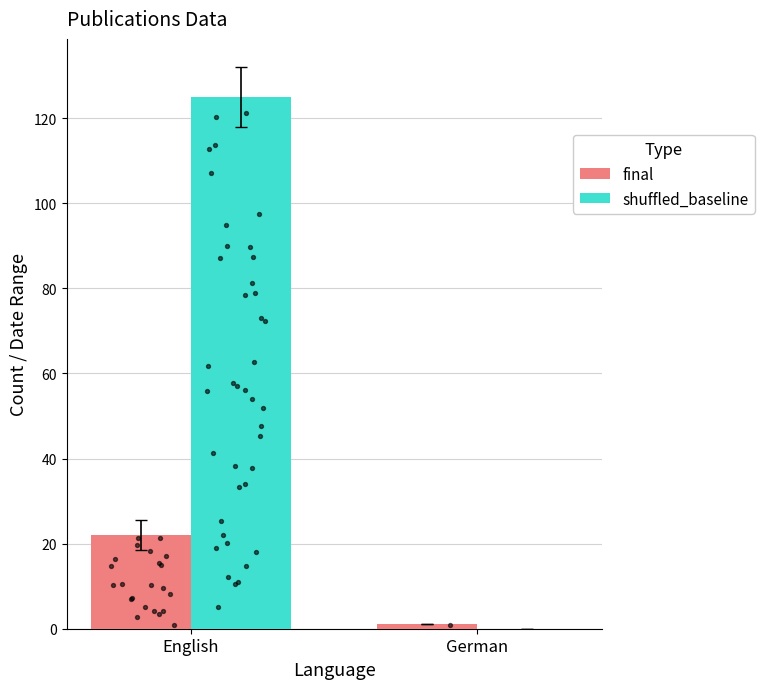

Which series has the largest total across all categories?

shuffled_baseline